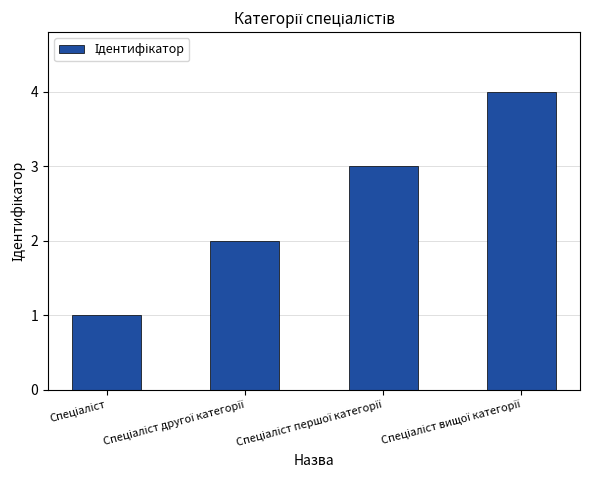

What is the difference between the second highest and second lowest values?

1